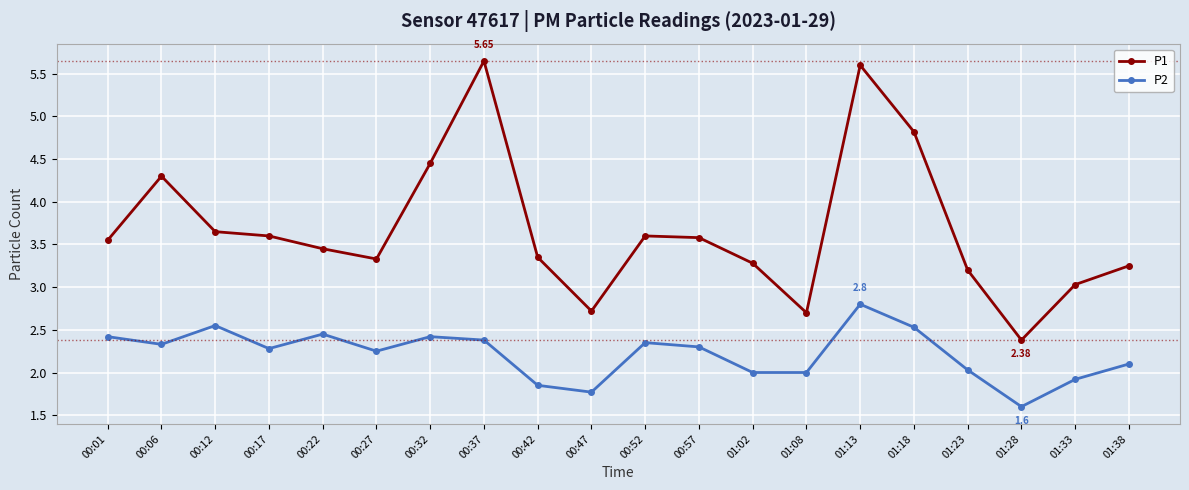

What is the sum of all P2 values?

44.3